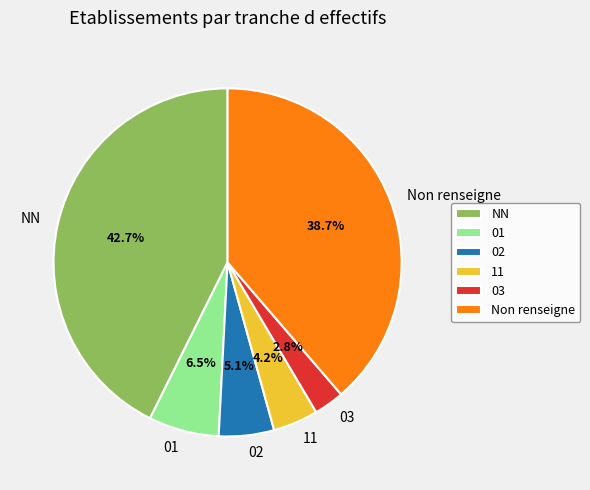

How many segments does this pie chart have?

6